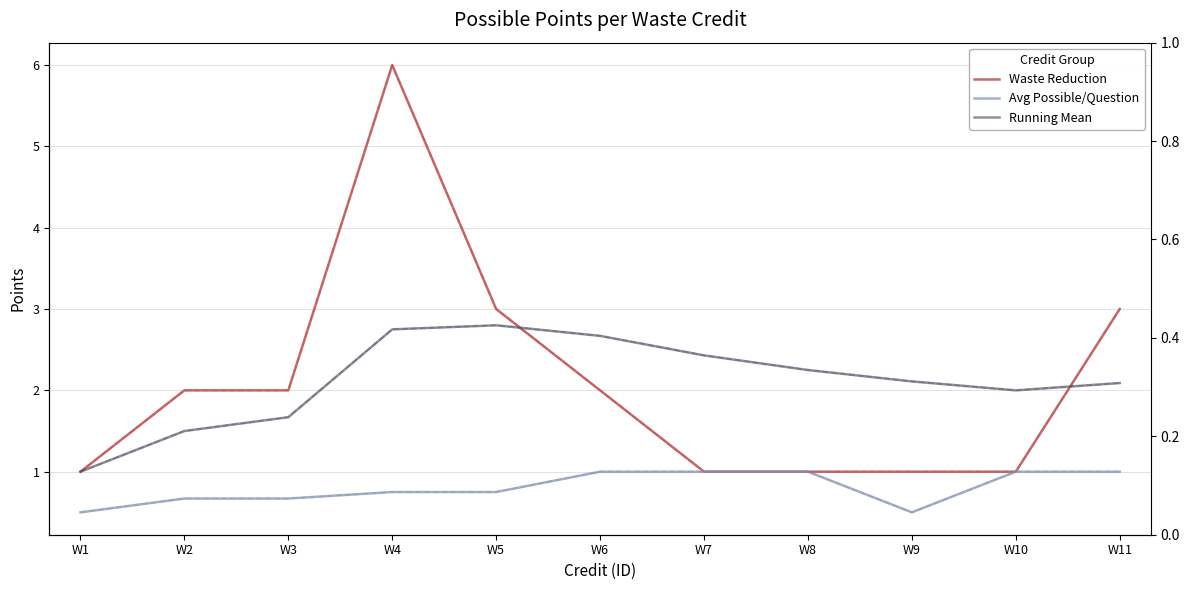

Where do Running Mean and Waste Reduction first cross each other?

W5 and W6